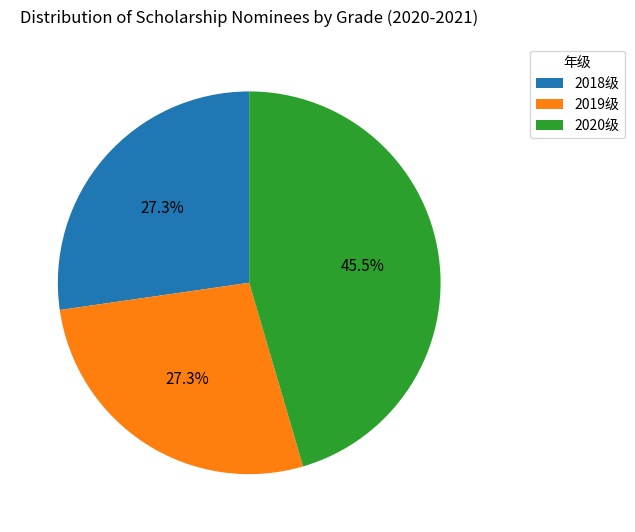

To the nearest percent, what is the average slice percentage?

33%